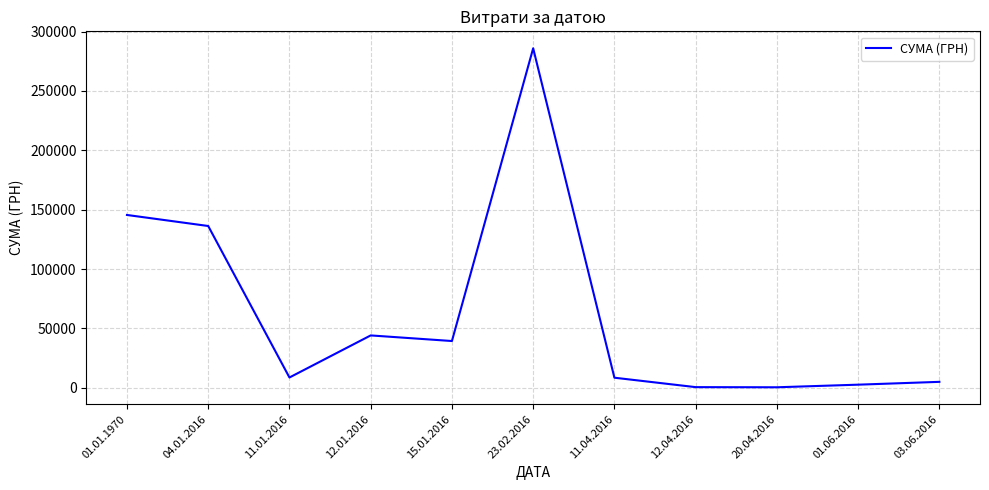

How many lines are shown in the chart?

1